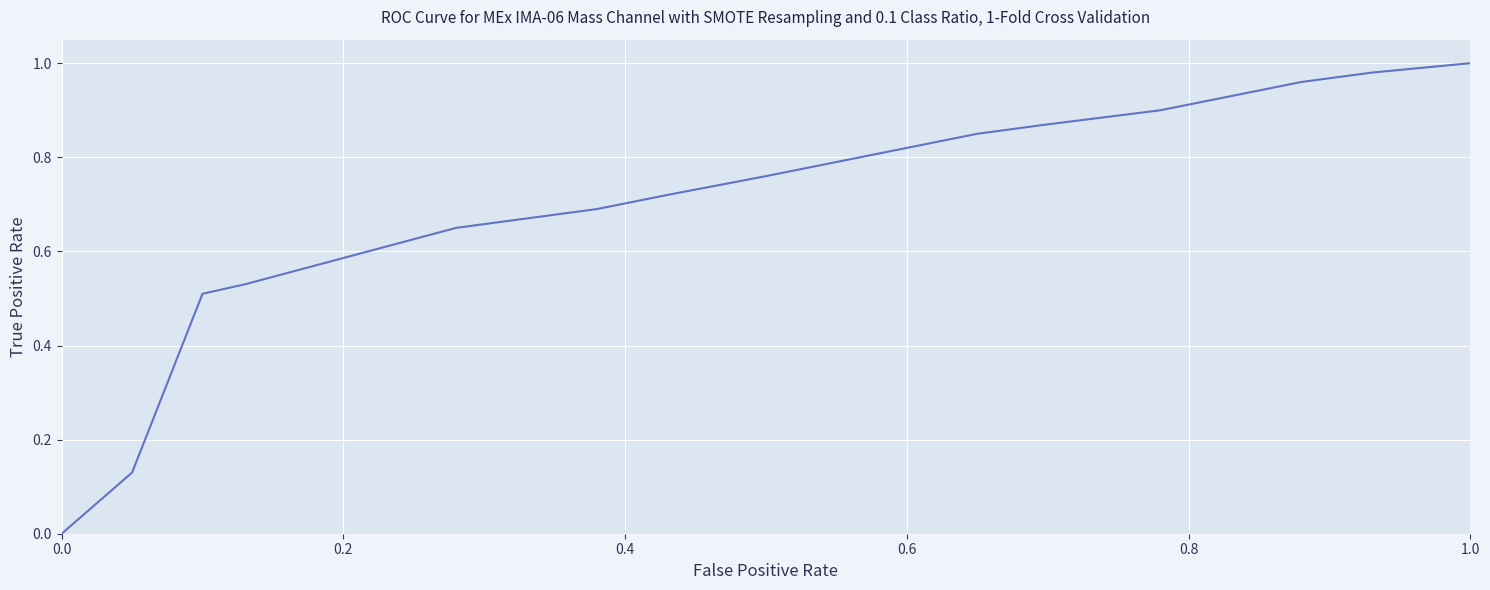

True or false: the data has more than 1 interior local peaks.

False